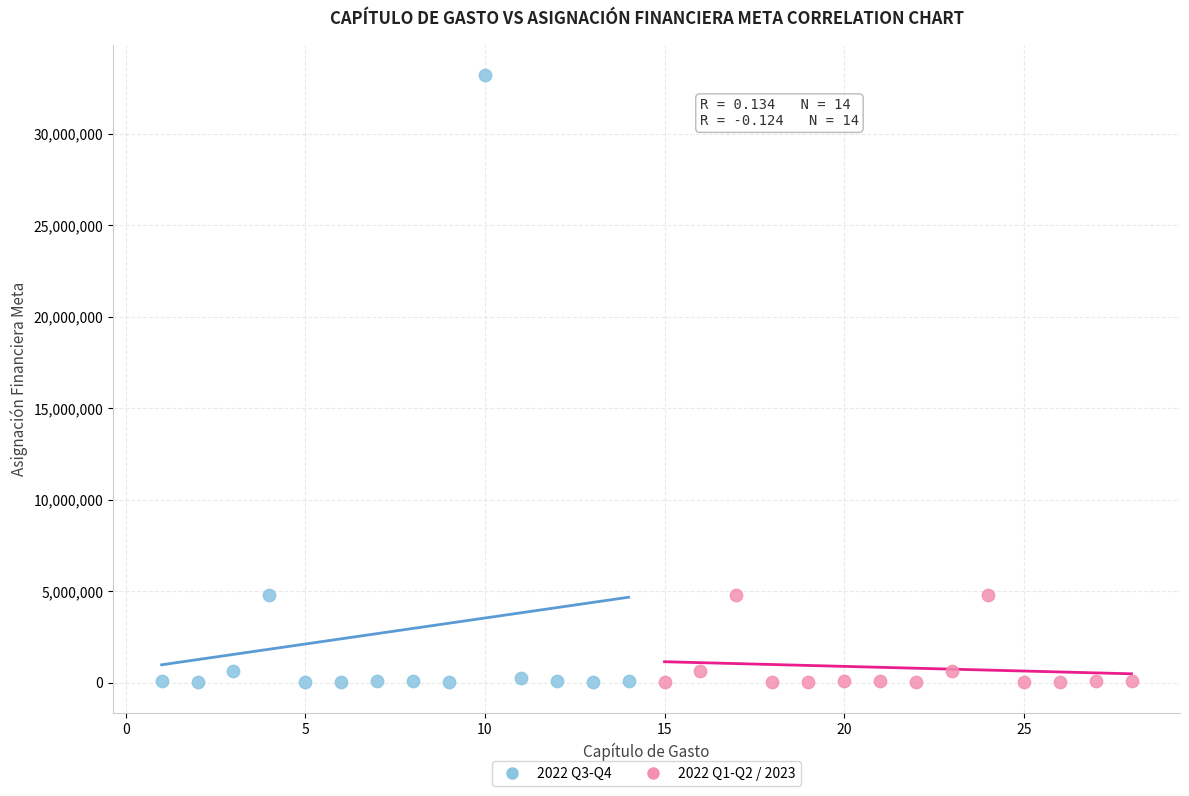

Which series contains the highest Y value?

2022 Q3-Q4